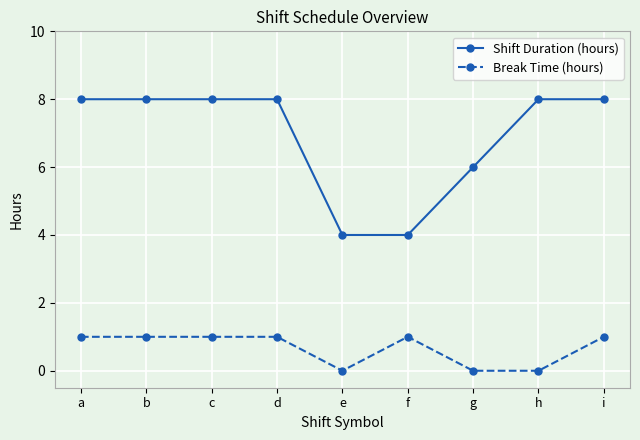

Reading left to right, list all the values displayed in this chart.

Shift Duration (hours): 8	8	8	8	4	4	6	8	8
Break Time (hours): 1	1	1	1	0	1	0	0	1